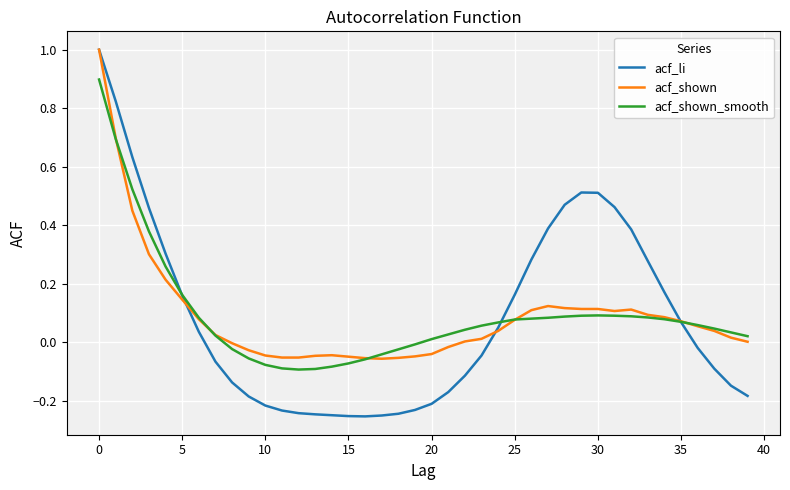

How many values in acf_shown_smooth are below zero?

12